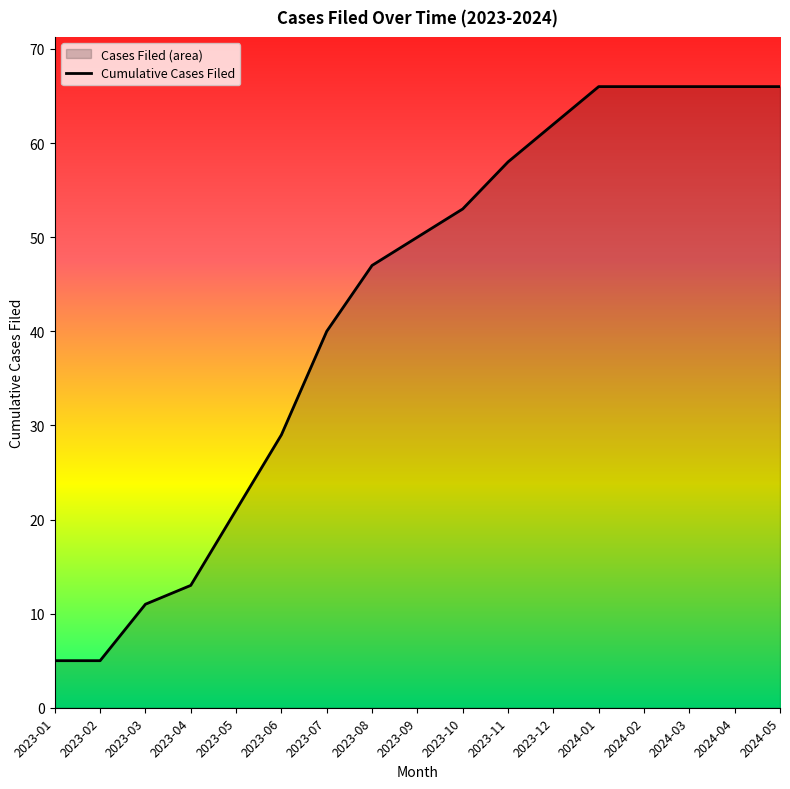

What is the smallest value displayed?

5